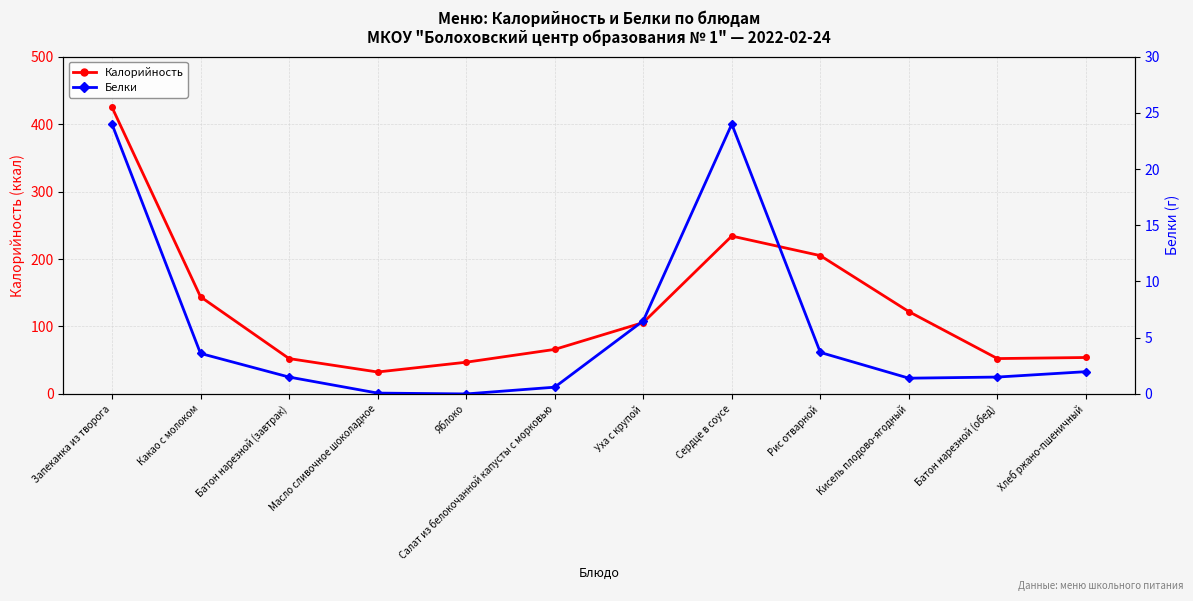

The Белки series shows 2.1 at Батон нарезной (обед). True or false?

False